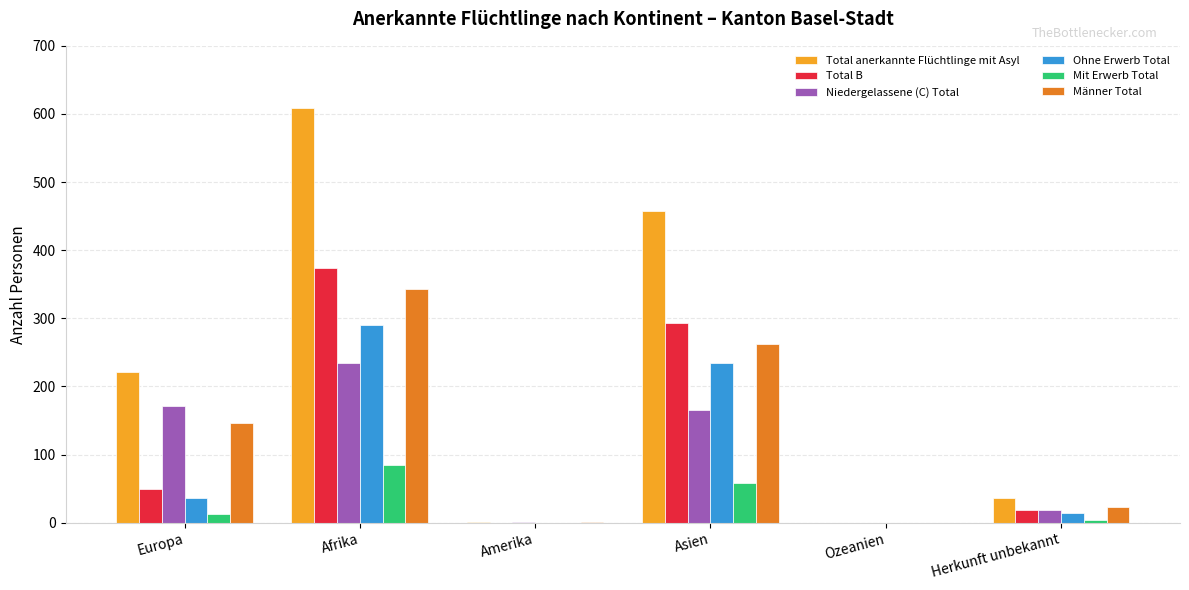

True or false: Mit Erwerb Total has a value of 84 at Afrika.

True